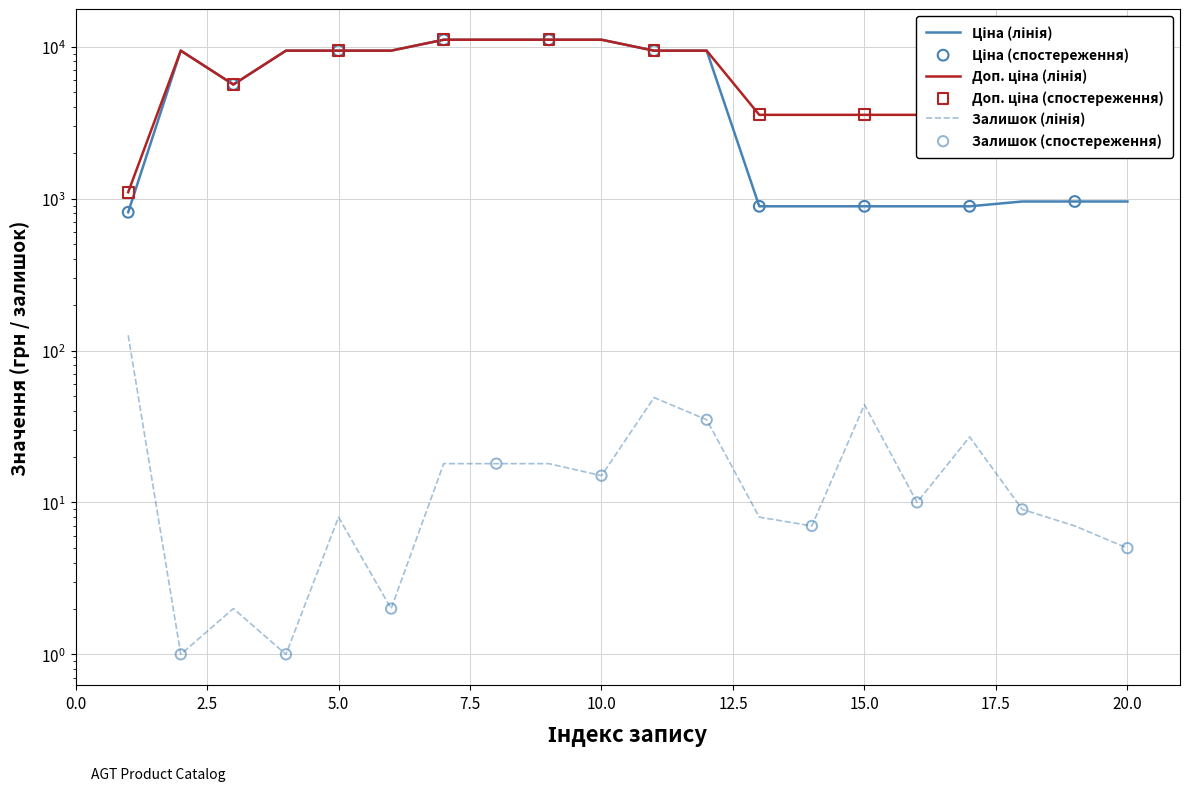

Which series has the widest spread of Y values?

Ціна